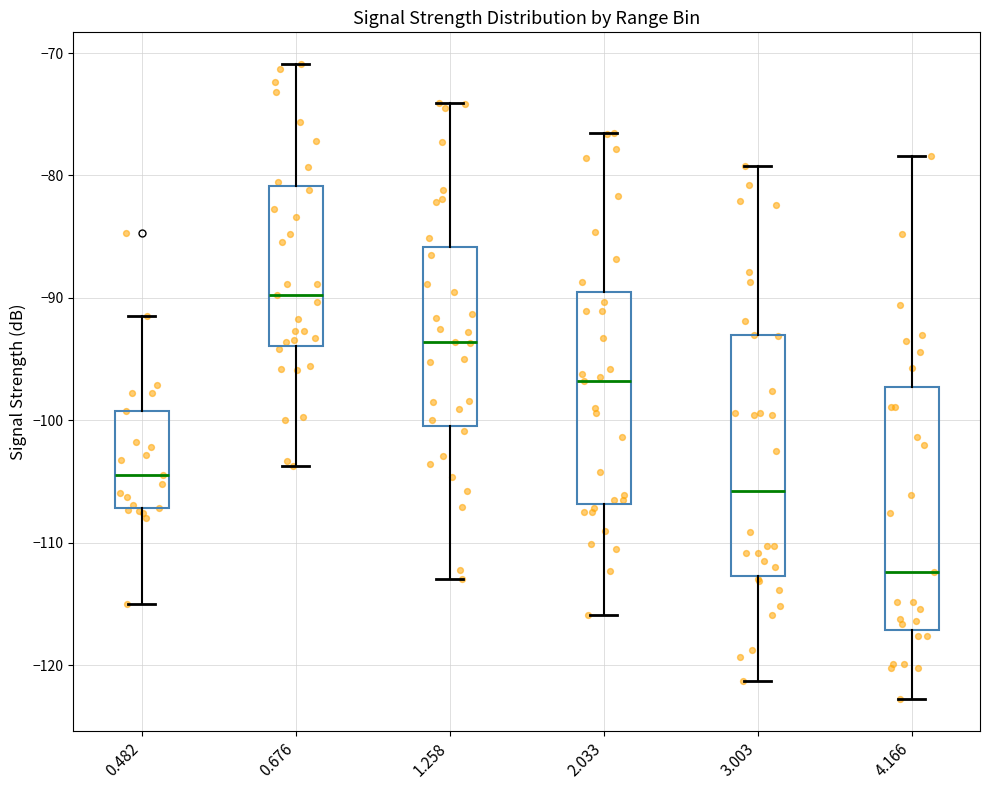

Reading left to right, transcribe this box plot: for each box, give where its median line is, the range the box spans, and where its two whiskers end, as read against the y-axis. The values are not printed on the chart, so give them approximately, as read against the axis.

0.482: median -104, box -107 to -99, whiskers -115 to -91
0.676: median -90, box -94 to -81, whiskers -104 to -71
1.258: median -94, box -100 to -86, whiskers -113 to -74
2.033: median -97, box -107 to -89, whiskers -116 to -76
3.003: median -106, box -113 to -93, whiskers -121 to -79
4.166: median -112, box -117 to -97, whiskers -123 to -78